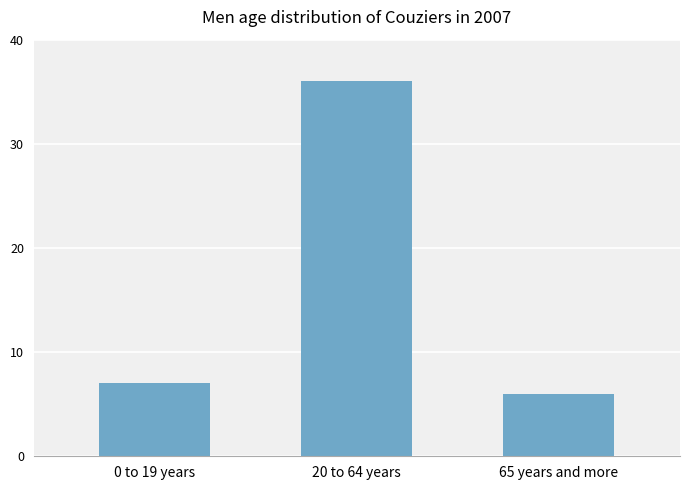

What value does the data have at 0 to 19 years?

7